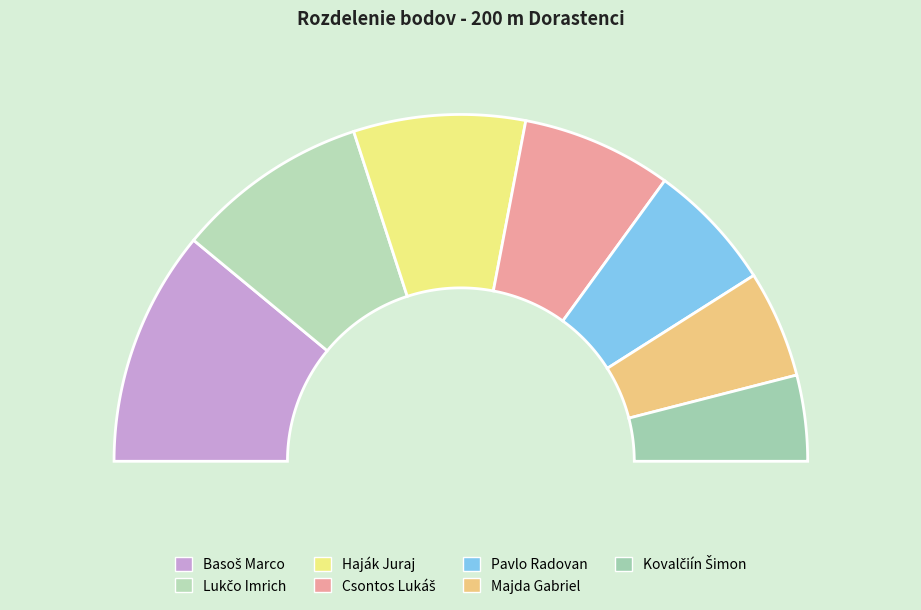

Rank the categories by value from highest to lowest.

Basoš Marco, Lukčo Imrich, Haják Juraj, Csontos Lukáš, Pavlo Radovan, Majda Gabriel, Kovalčiín Šimon